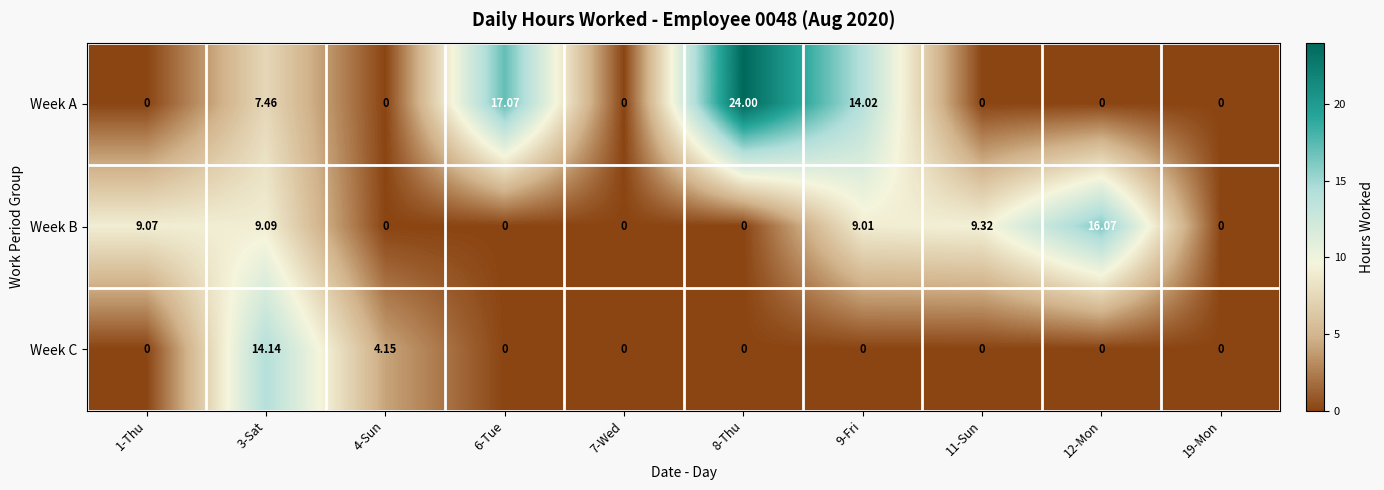

What is the total value across all series at 9-Fri?

23.0